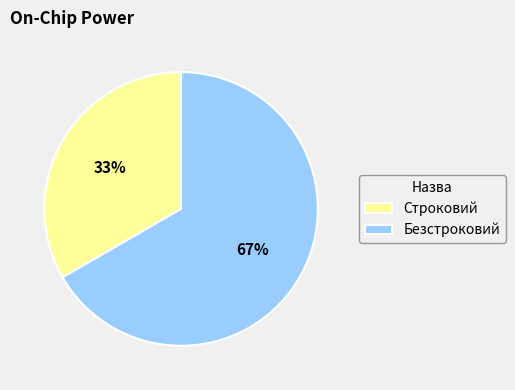

Which category has the biggest portion of the pie?

Безстроковий